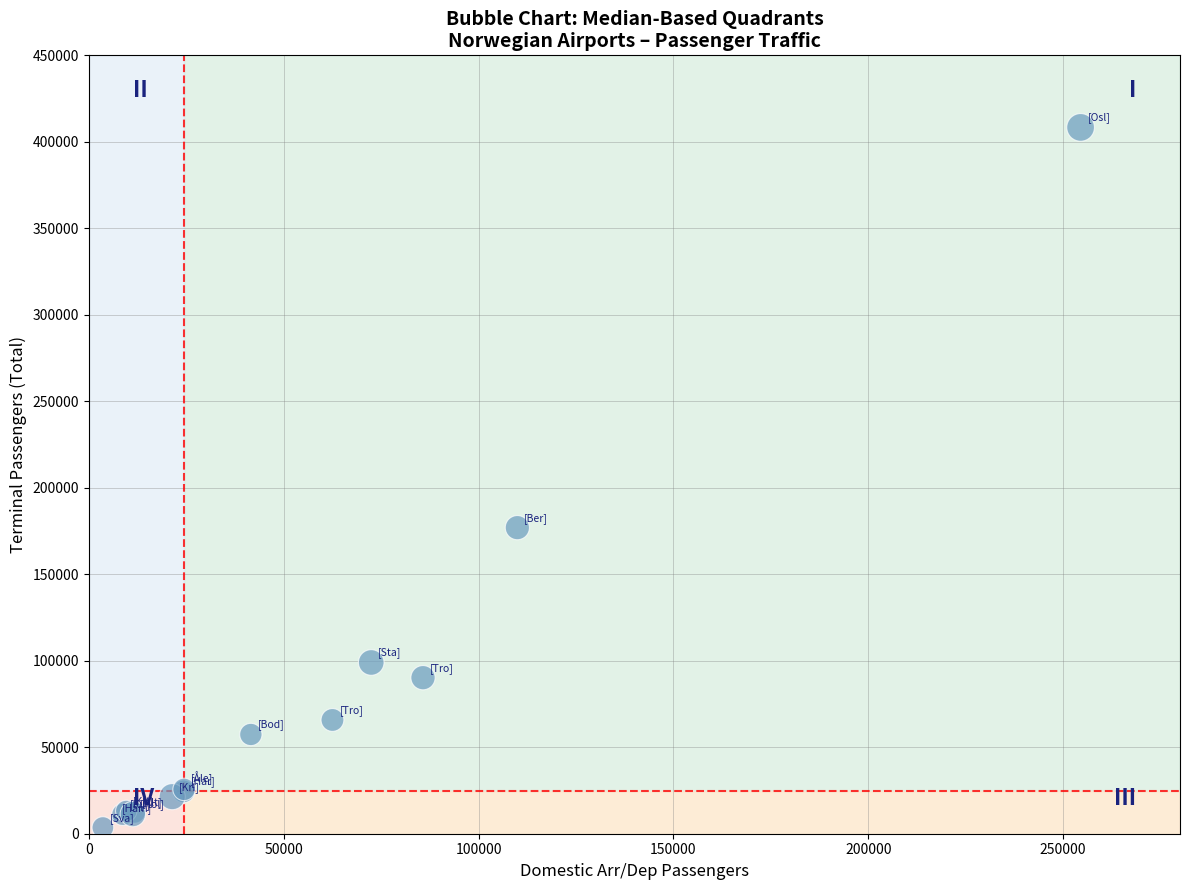

What Y value in the scatter plot is closest to 205949?

176954